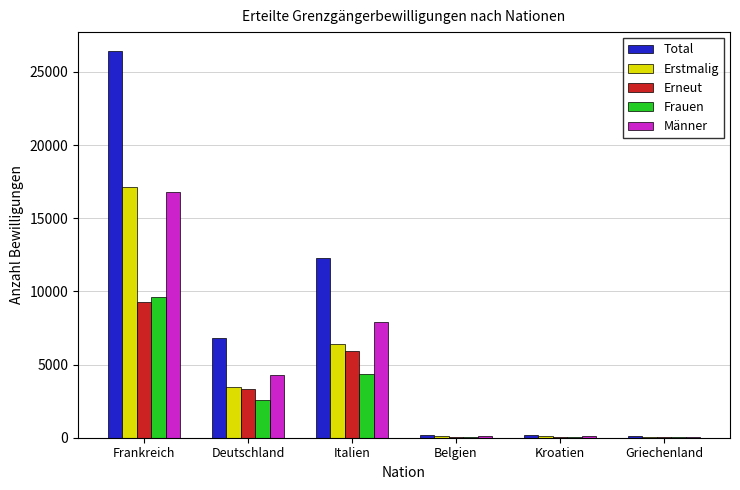

Is it true that Total equals 93 at Griechenland?

True